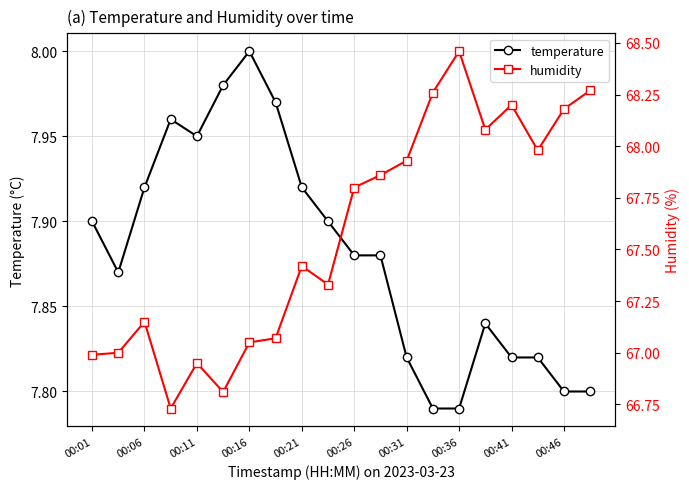

List the series in order of their peak value, highest first.

humidity, temperature